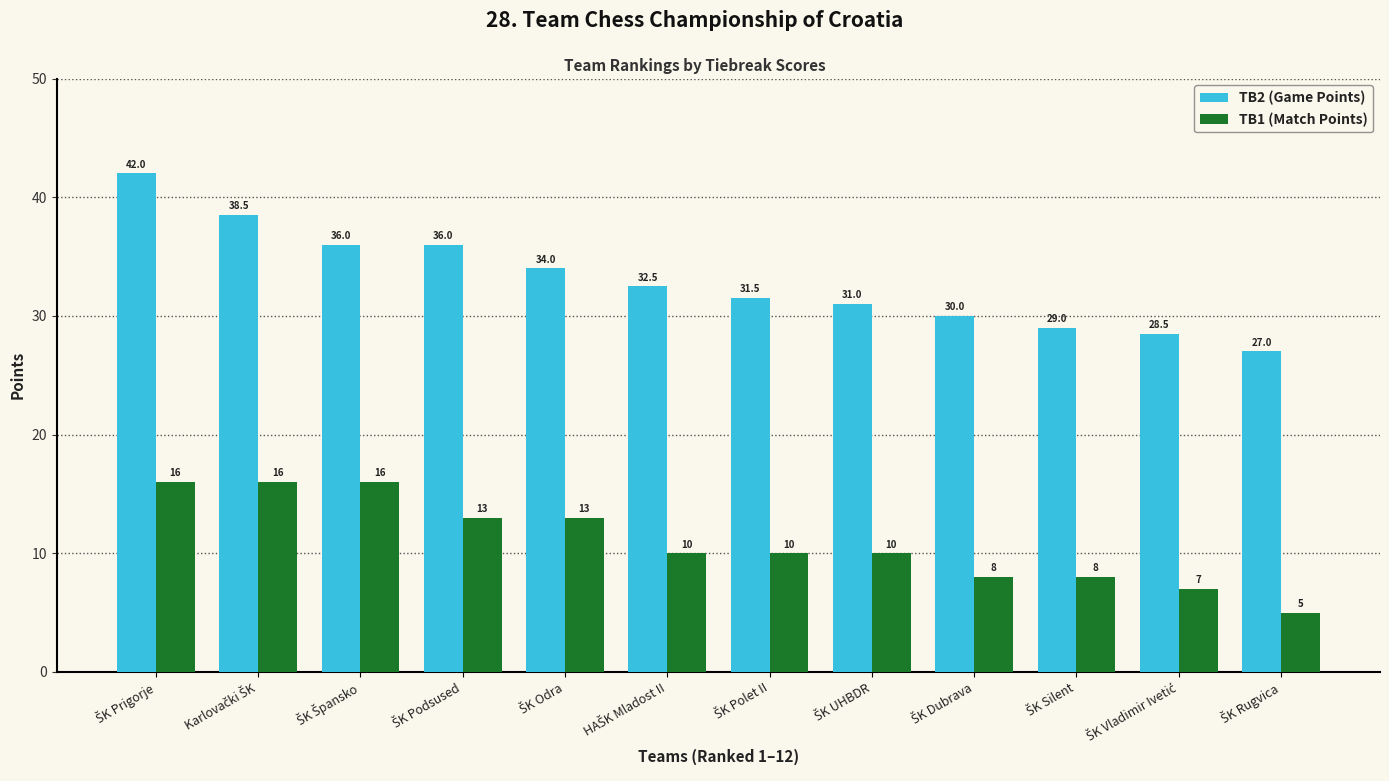

Which series has the largest total across all categories?

TB2 (Game Points)